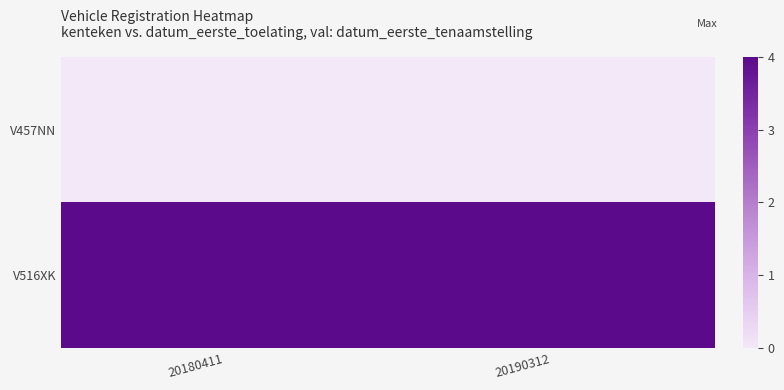

Between 20180411 and 20190312, which is larger?

20180411